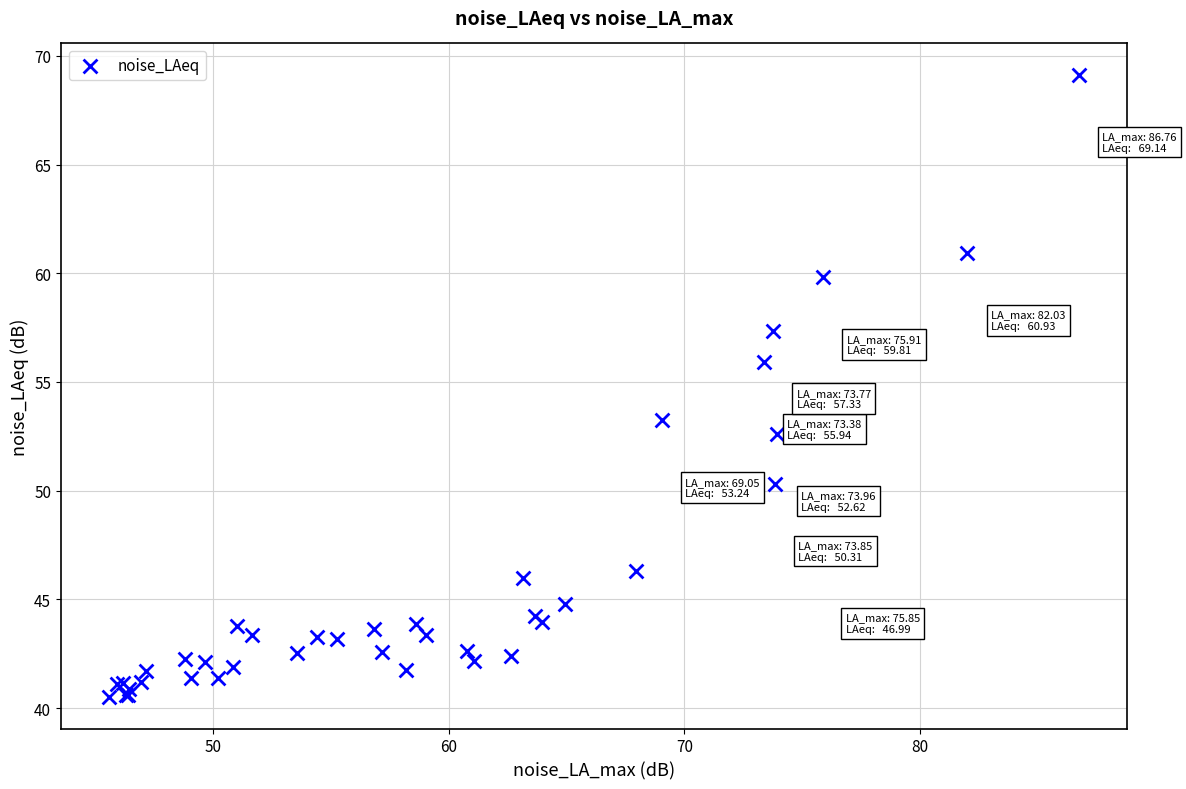

What Y value in the scatter plot is closest to 54?

53.2